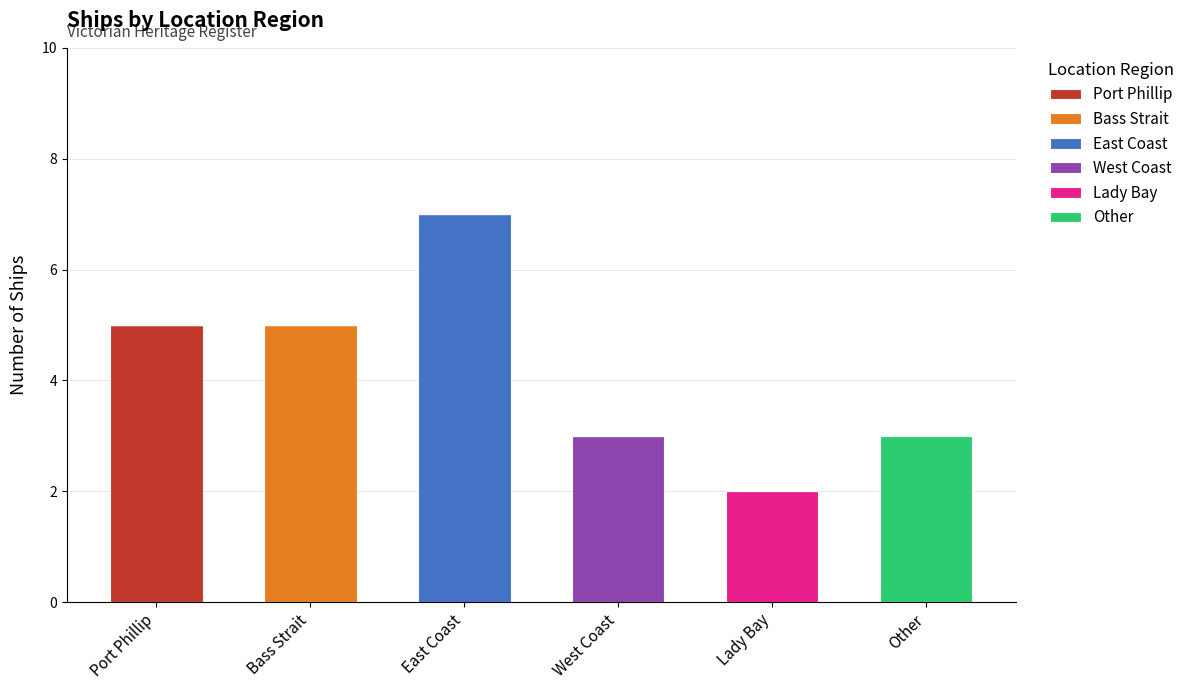

What is the total value across all series at East Coast?

7